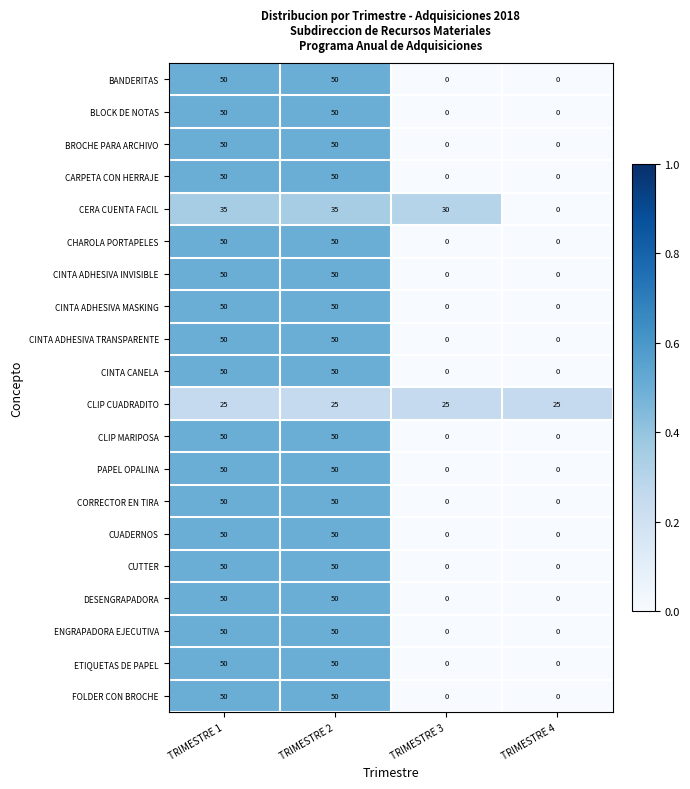

What is the highest value of the CUADERNOS series?

50